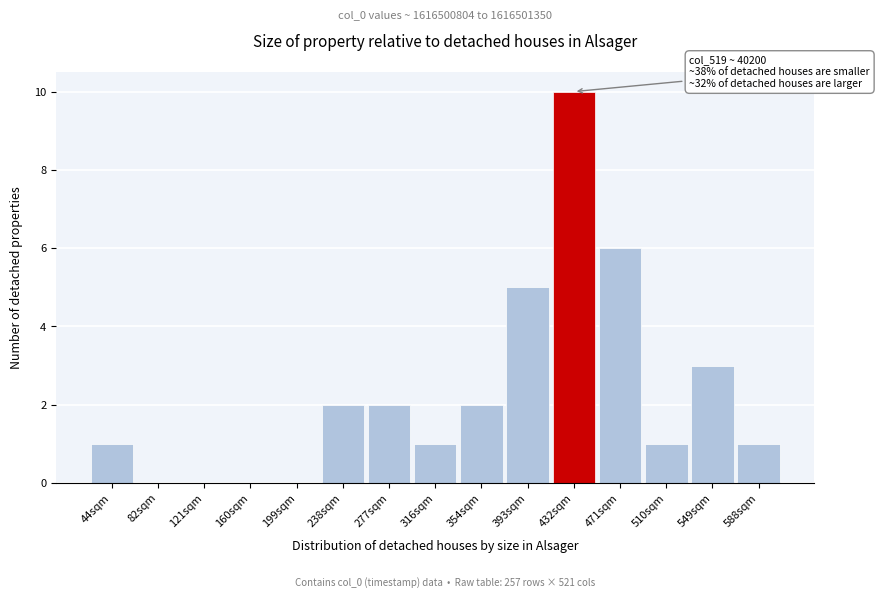

Reading right to left, extract all data points from this chart.

588sqm=1	549sqm=3	510sqm=1	471sqm=6	432sqm=10	393sqm=5	354sqm=2	316sqm=1	277sqm=2	238sqm=2	199sqm=0	160sqm=0	121sqm=0	82sqm=0	44sqm=1